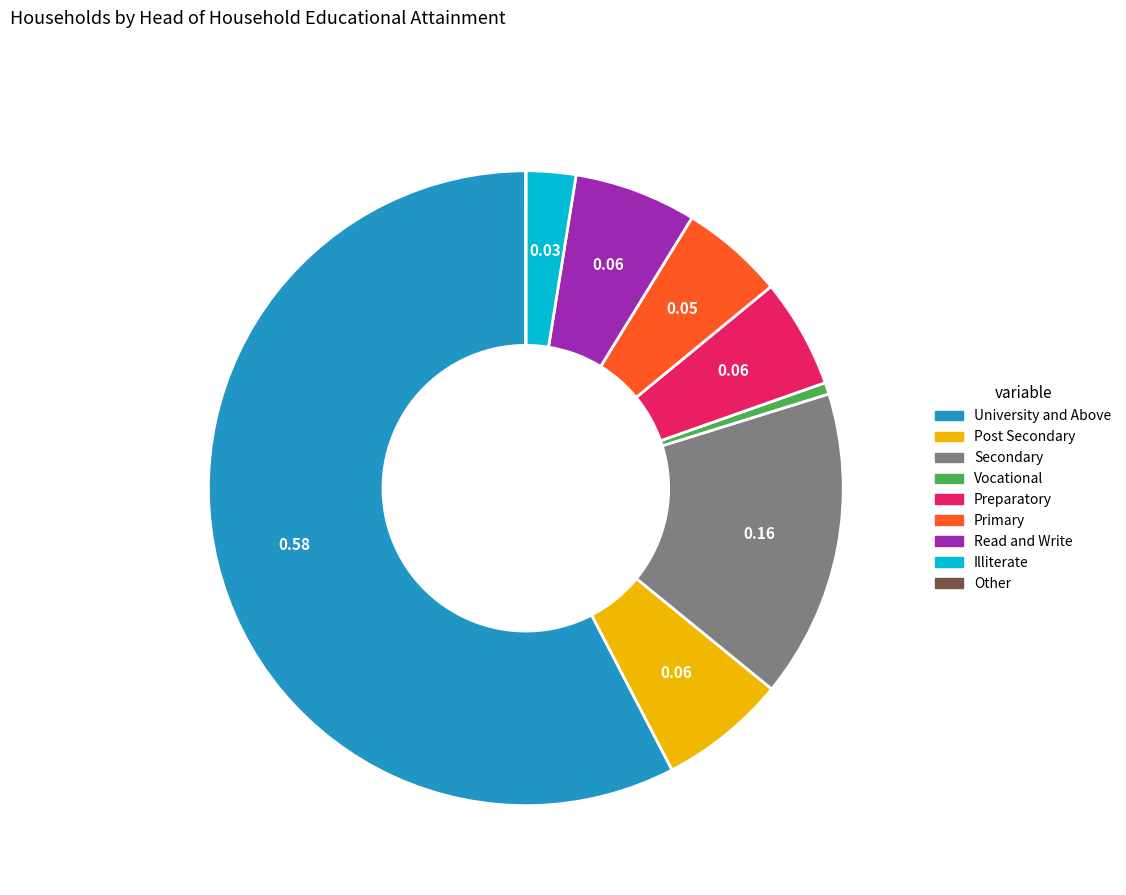

Combined, do Illiterate and Read and Write account for over 50%?

No